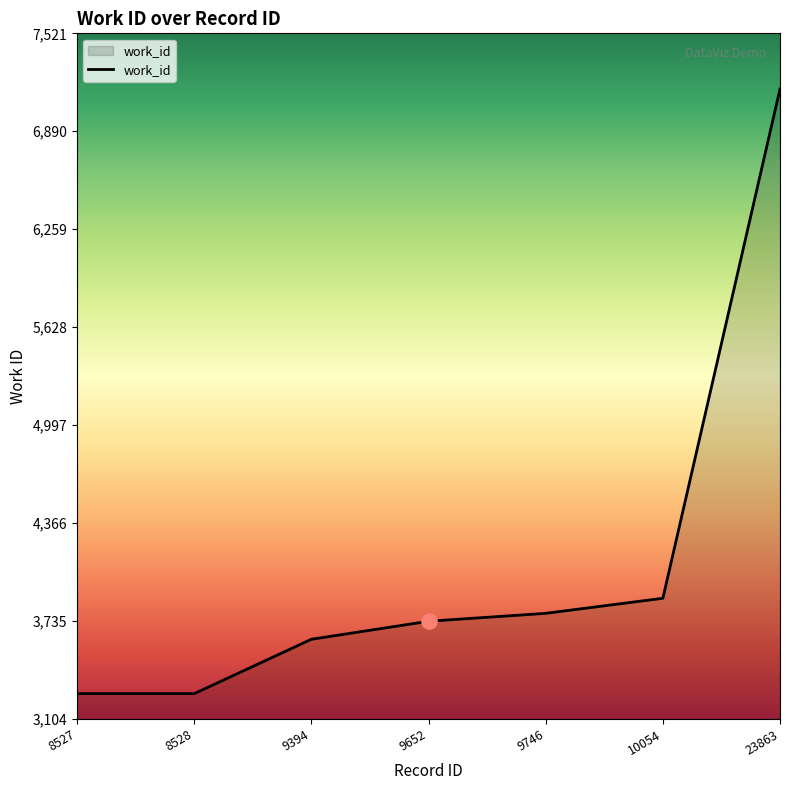

Between 9652 and 23863, which is larger?

23863